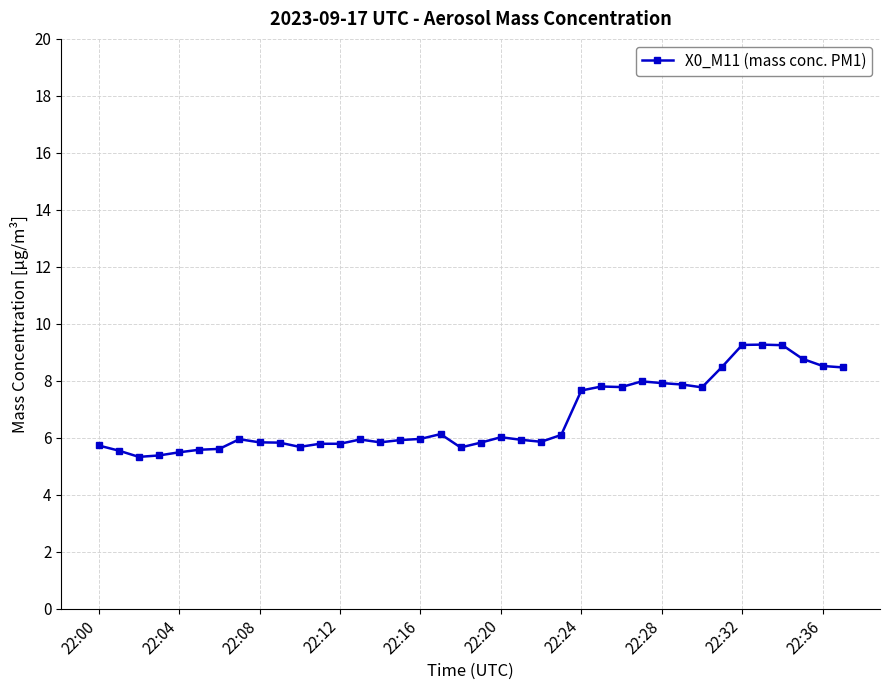

What is the smallest value displayed?

5.3